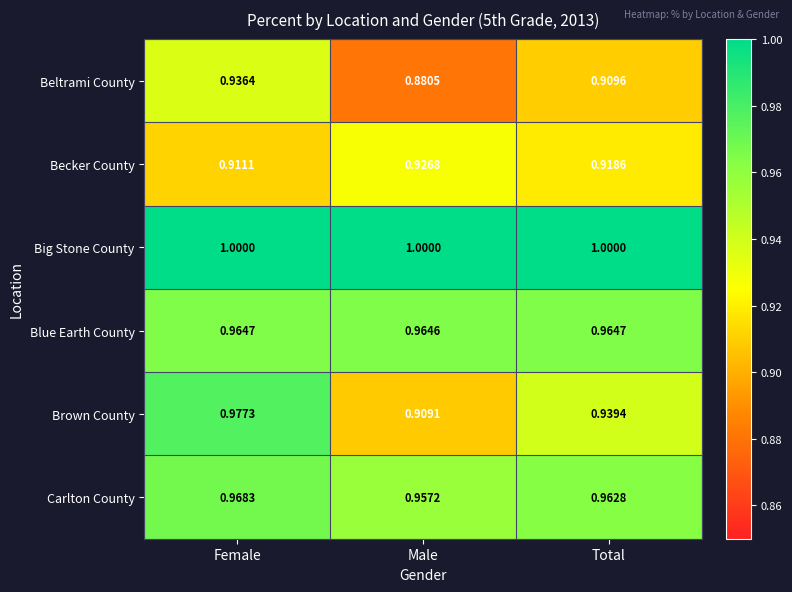

Rank the series at Total from highest to lowest value.

Big Stone County, Blue Earth County, Carlton County, Brown County, Becker County, Beltrami County